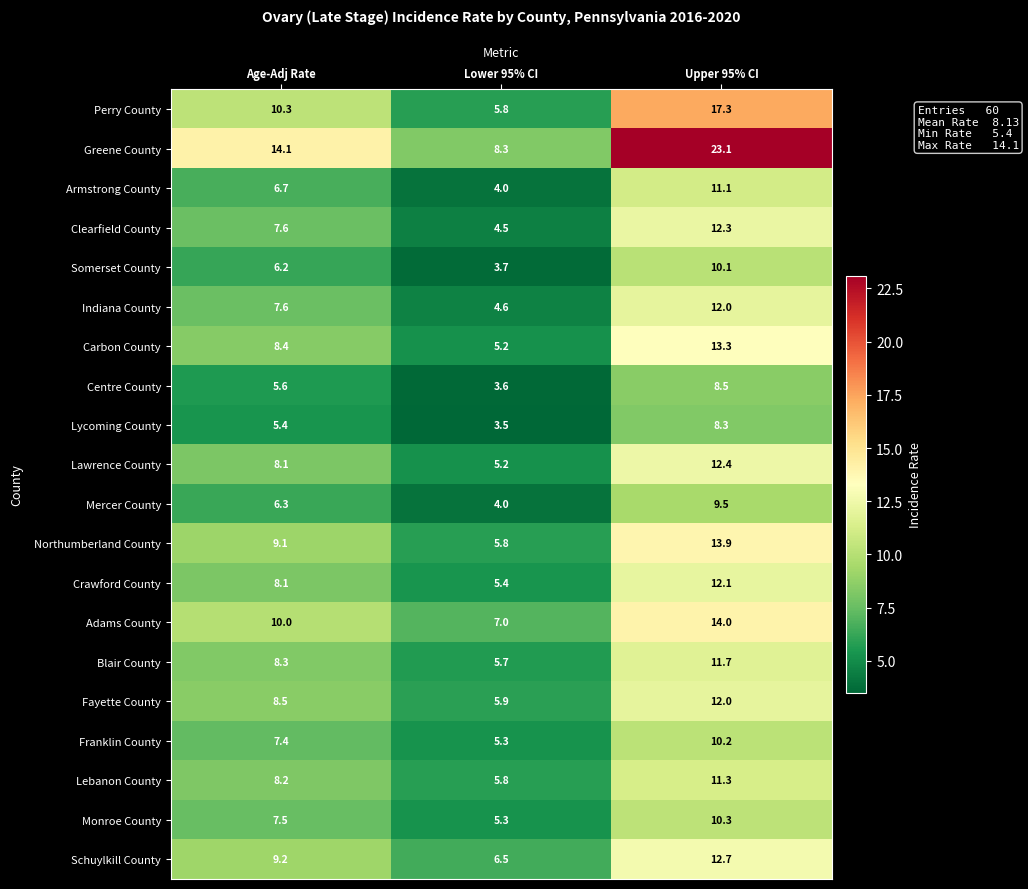

What value does the Indiana County series have at Age-Adj Rate?

7.6